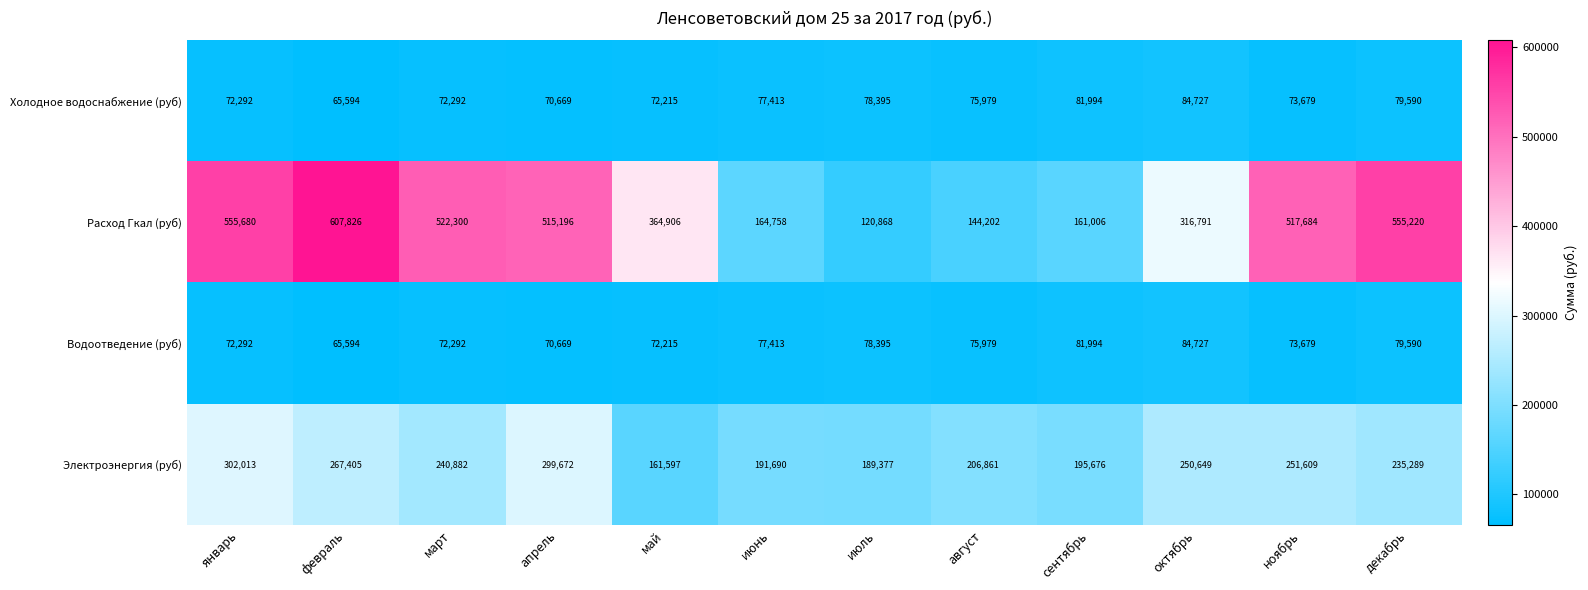

How many series are shown in this chart?

4